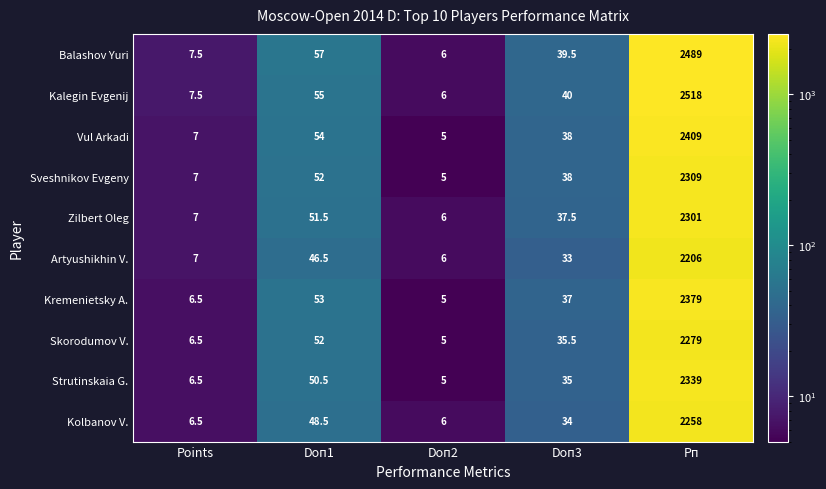

Is it true that Balashov Yuri equals 7.5 at Points?

True